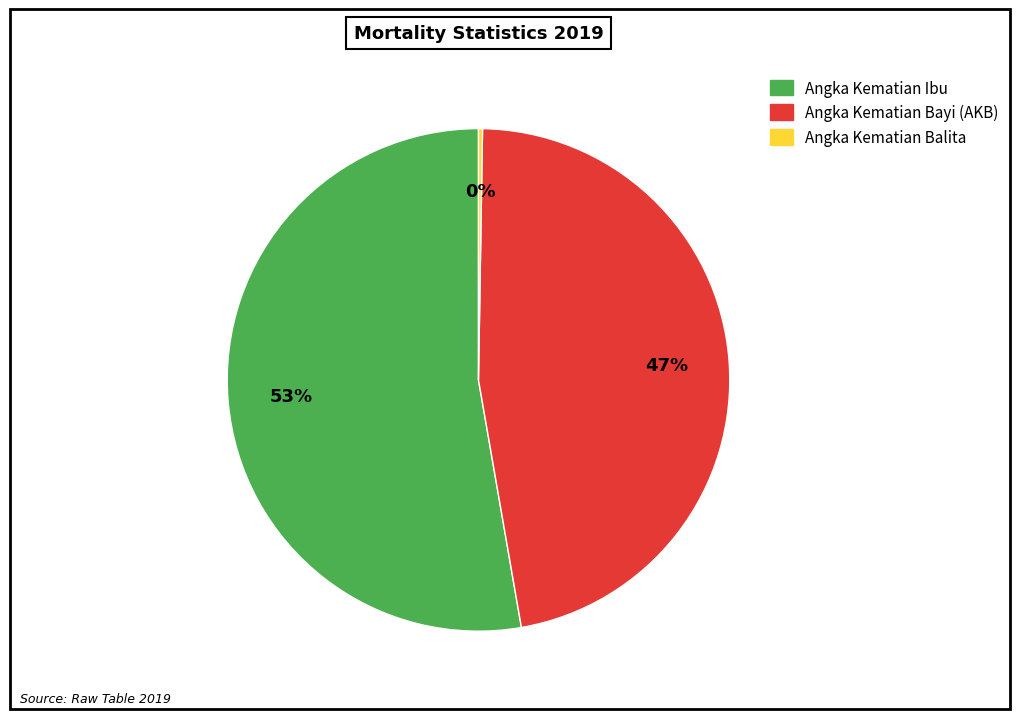

To the nearest percent, what is the difference between the Angka Kematian Ibu and Angka Kematian Bayi (AKB) slice percentages?

6%